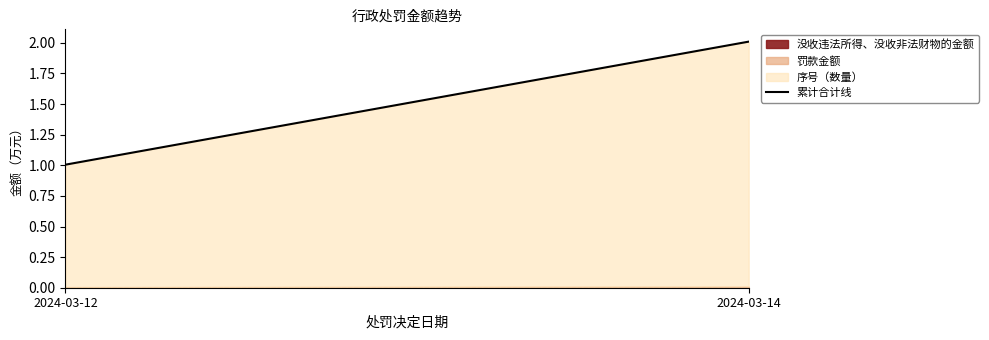

Is it true that 序号 equals 1.8 at 2024-03-12?

False